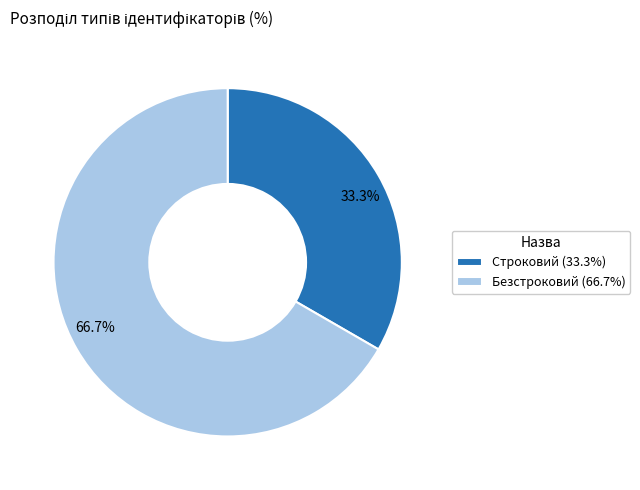

Rank the categories by value from highest to lowest.

Безстроковий, Строковий